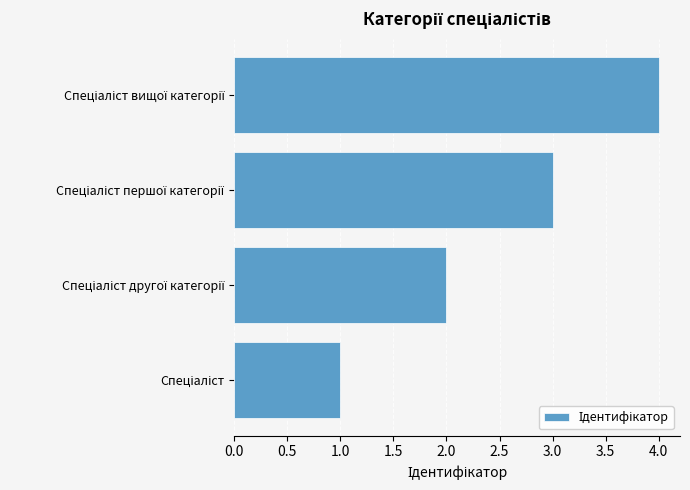

What is the maximum value shown in the chart?

4